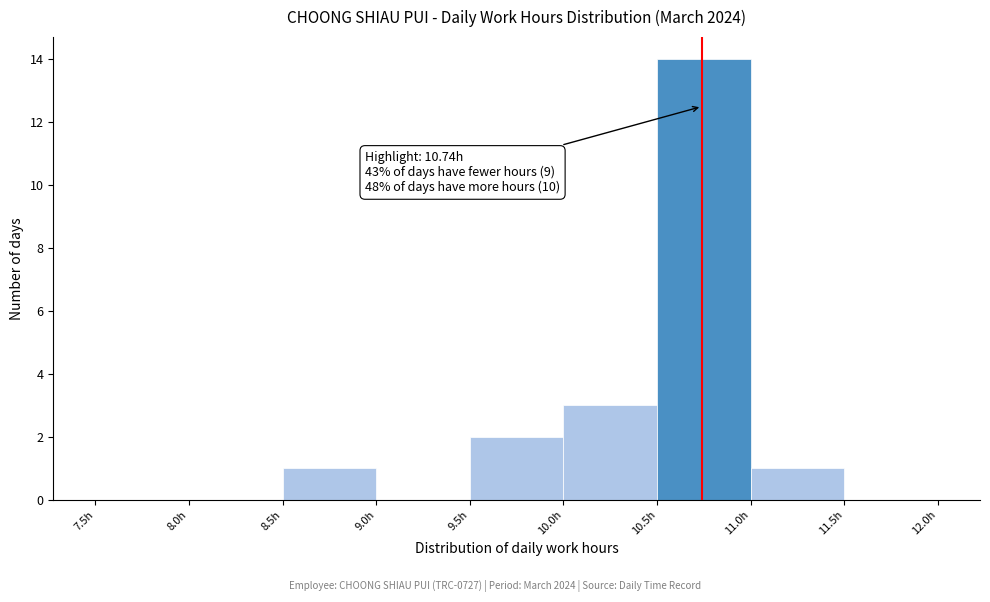

Which range on the x-axis has the tallest bar?

10.5 to 11.0